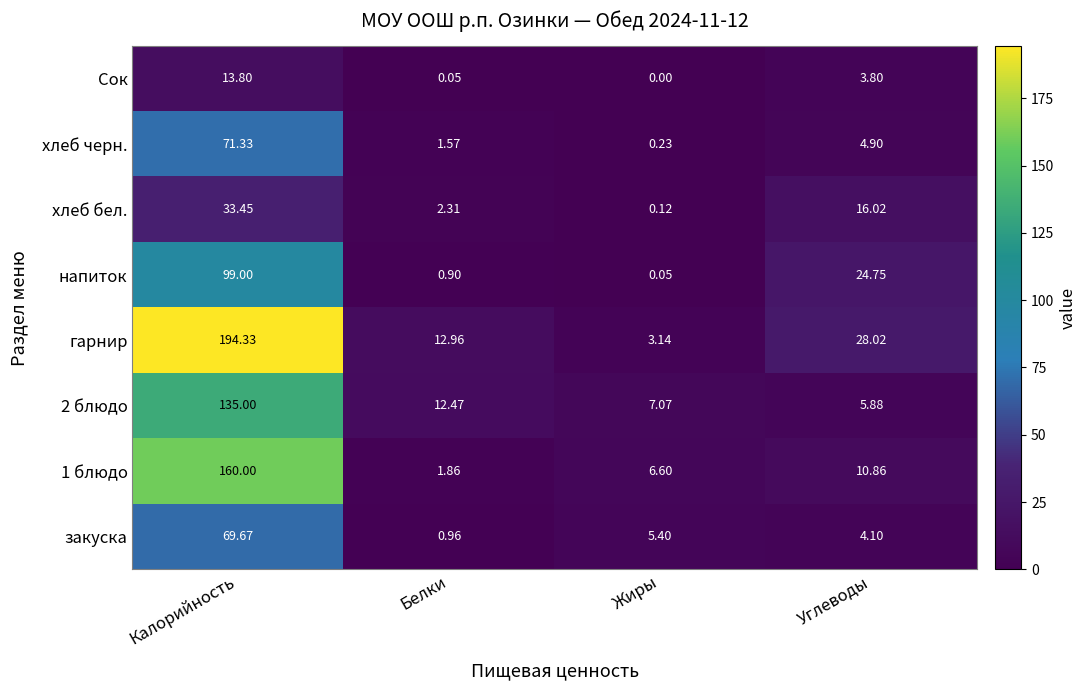

Which category has the highest value in the Сок series?

Калорийность